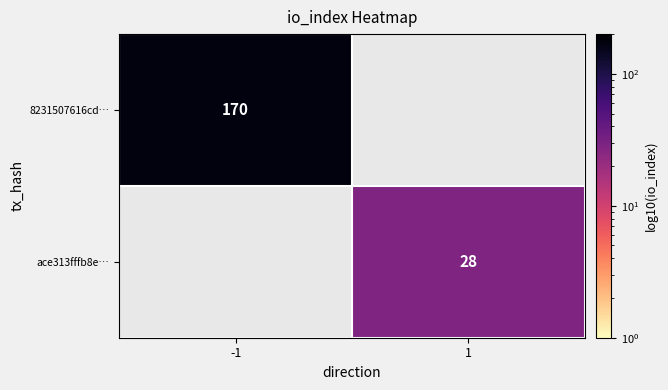

At which category does the chart reach its peak across all series?

-1